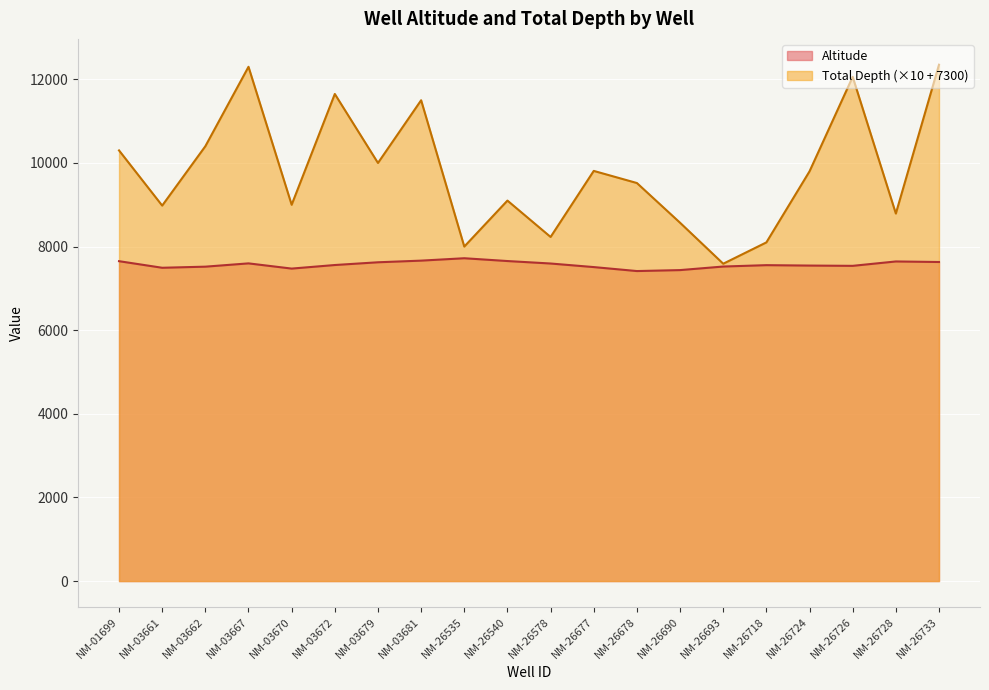

True or false: Altitude and Total Depth cross at least once.

False